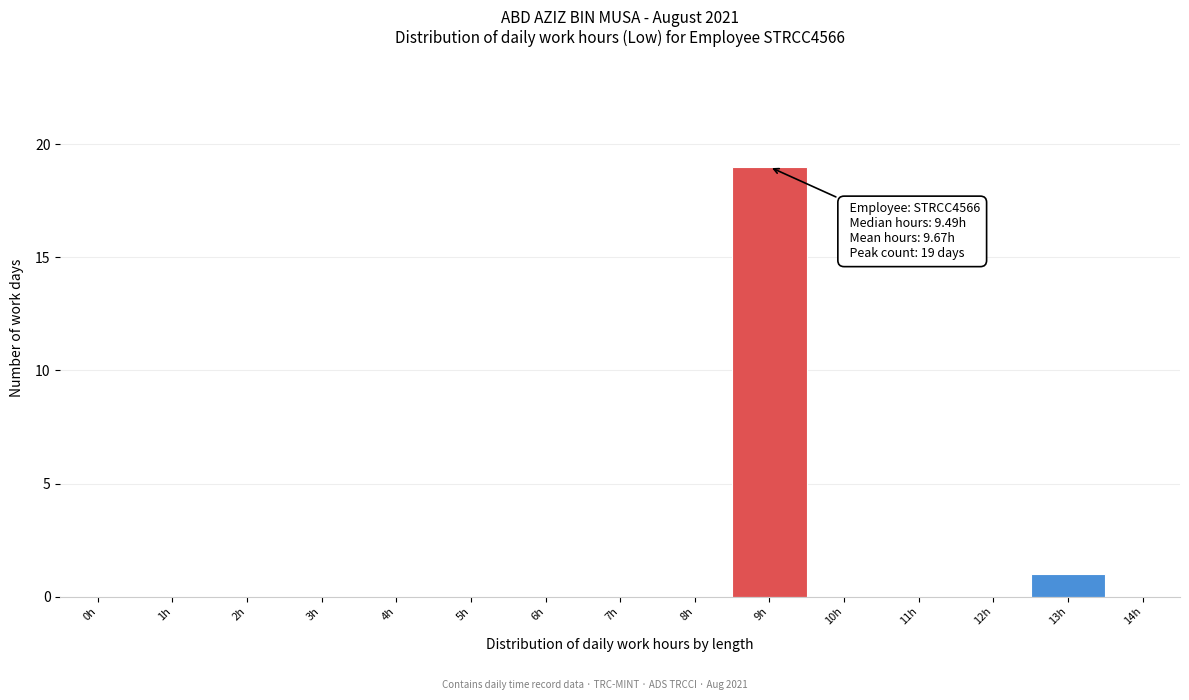

Reading left to right, extract all data points from this chart.

0h=0	1h=0	2h=0	3h=0	4h=0	5h=0	6h=0	7h=0	8h=0	9h=19	10h=0	11h=0	12h=0	13h=1